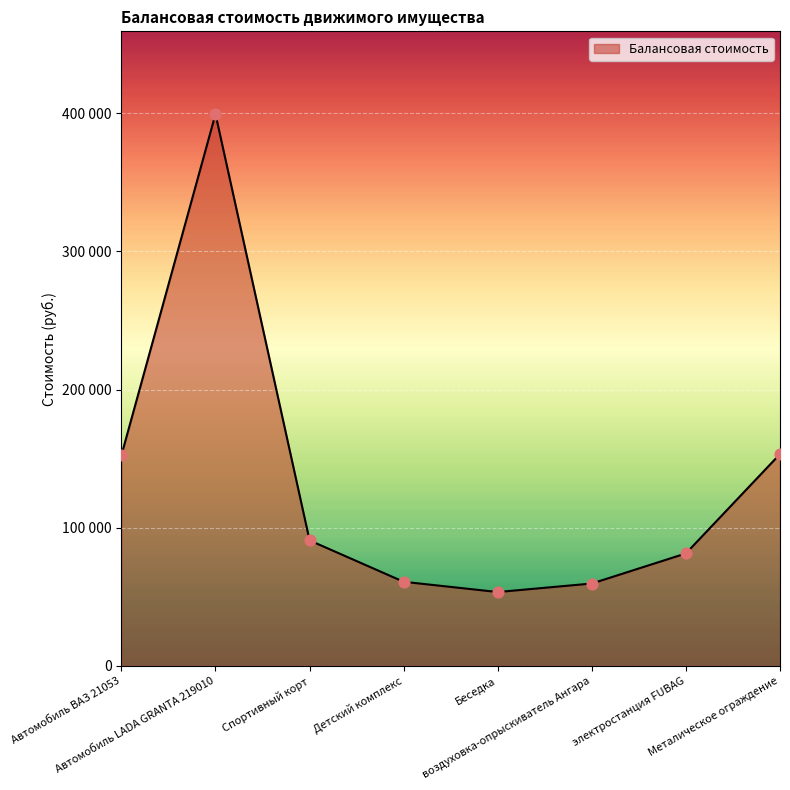

Which has a higher value, воздуховка-опрыскиватель Ангара or Металическое ограждение?

Металическое ограждение